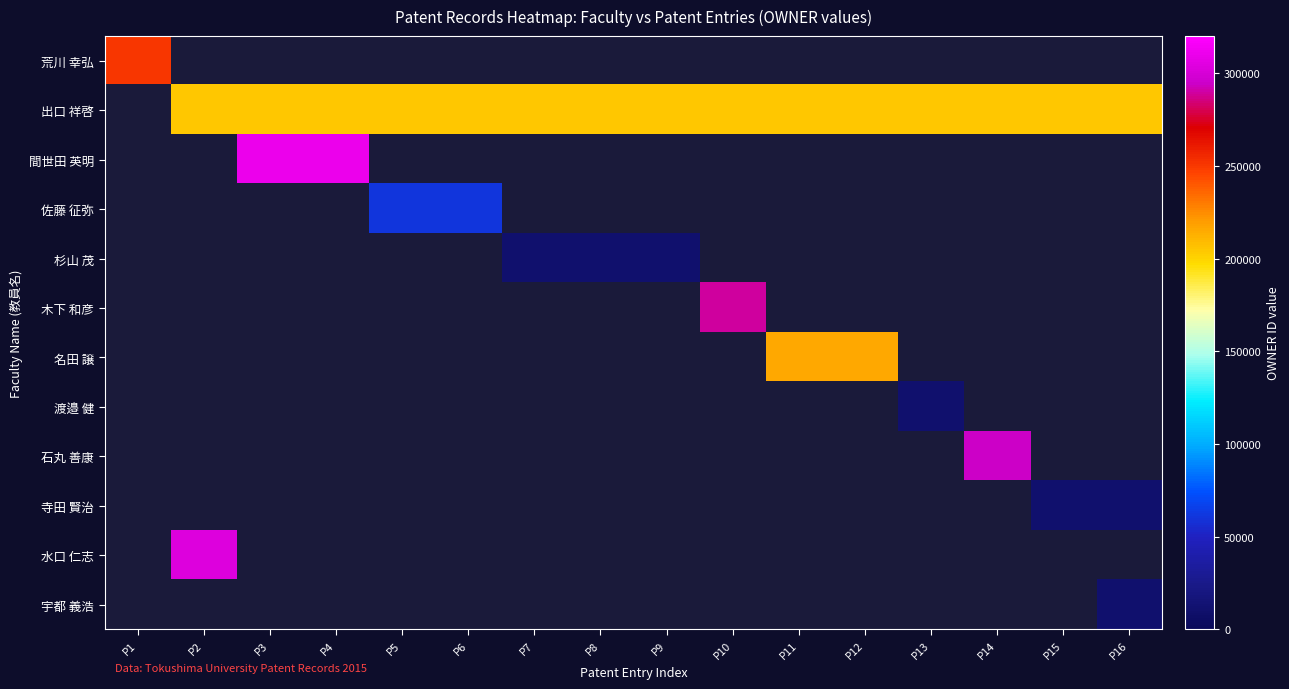

Between P13 and P14, which is larger?

P13